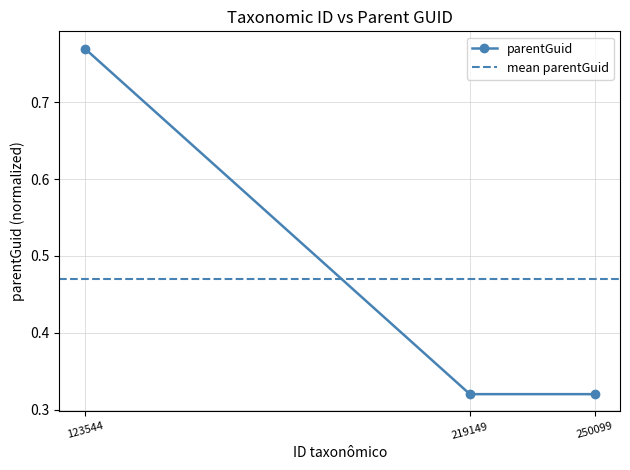

Which category has the lowest value across all series?

219149